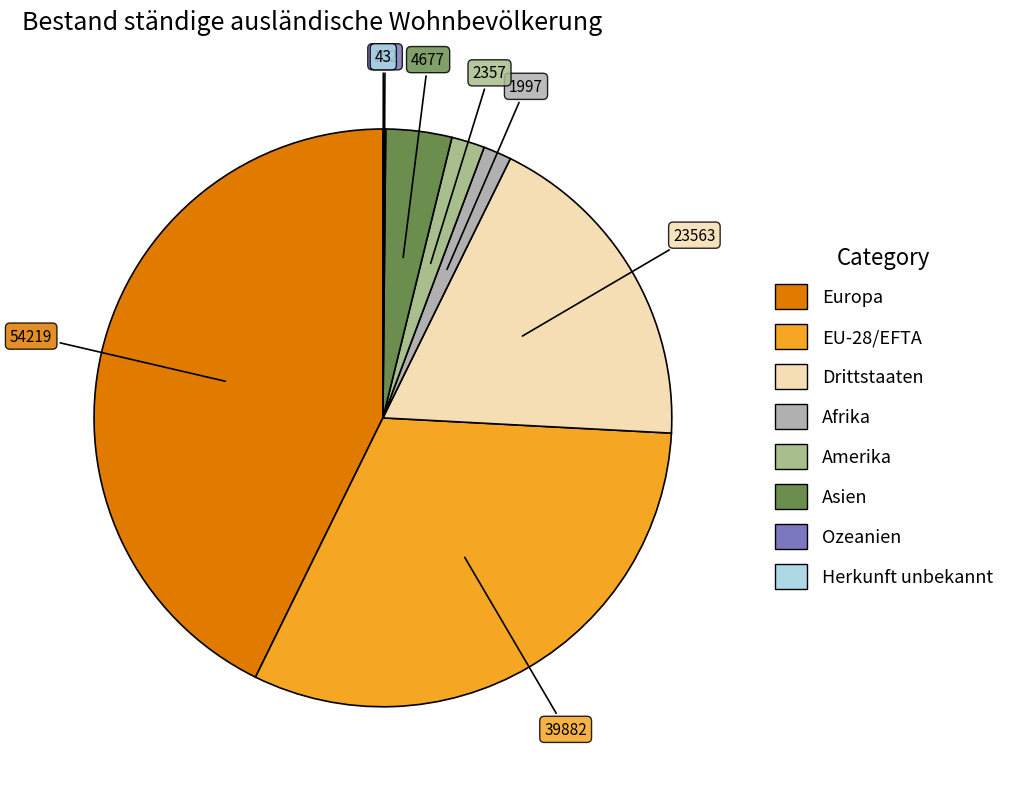

Which has a higher value, Drittstaaten or Ozeanien?

Drittstaaten